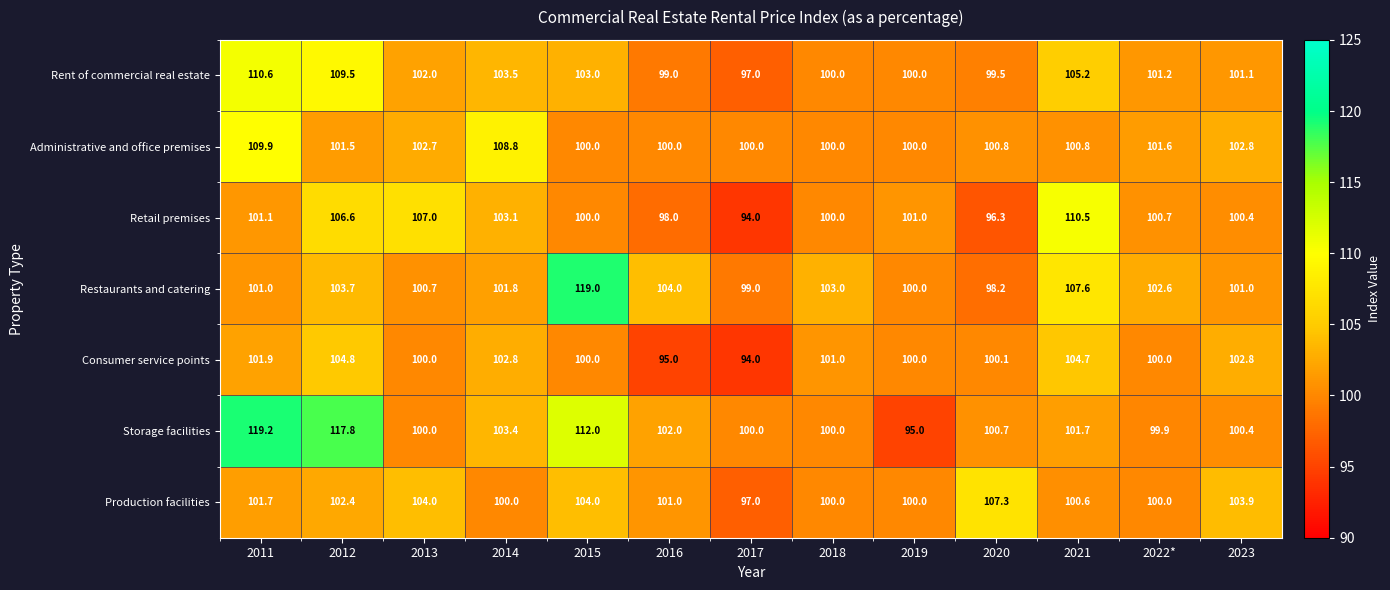

Where is Restaurants and catering nearest to the value 108?

2021